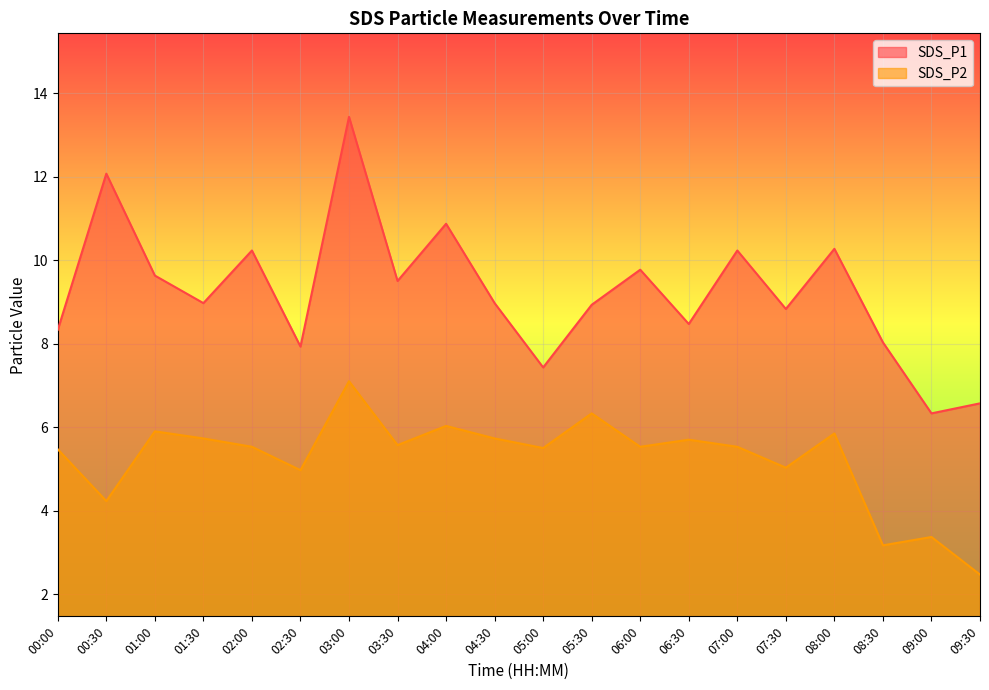

At which category is the sum across all series the highest?

03:00